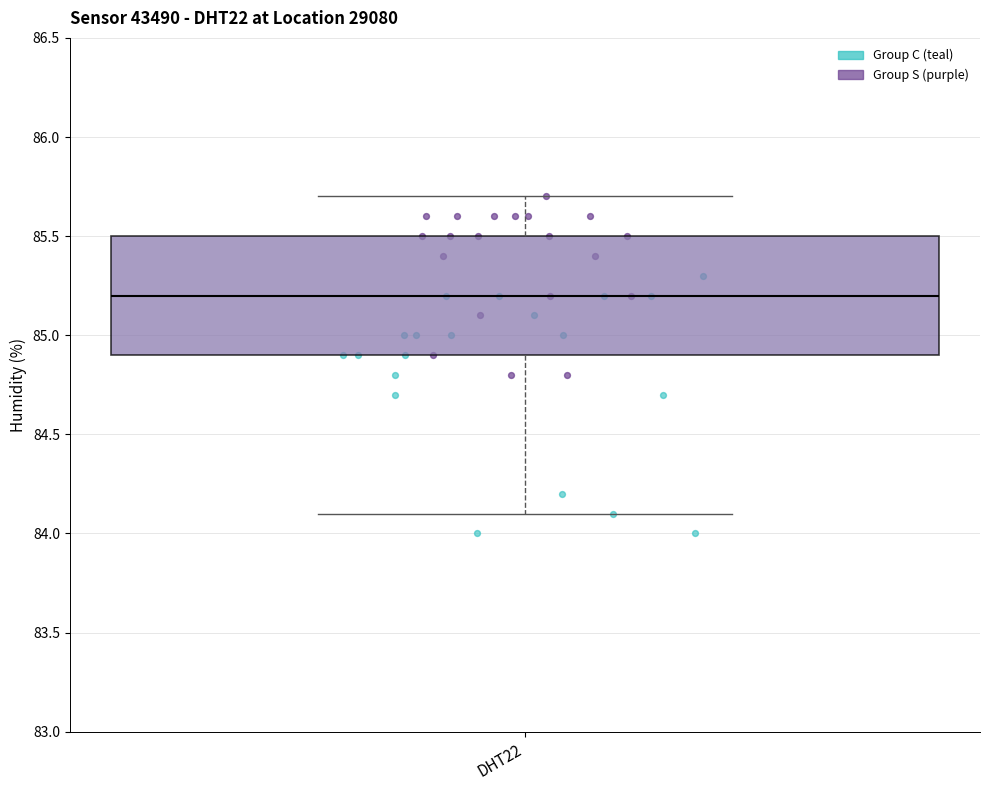

Transcribe this box plot: give where the median line is, the range the box spans, and where the two whiskers end, as read against the y-axis. The values are not printed on the chart, so give them approximately, as read against the axis.

median 85.2, box 84.9 to 85.5, whiskers 84.1 to 85.7